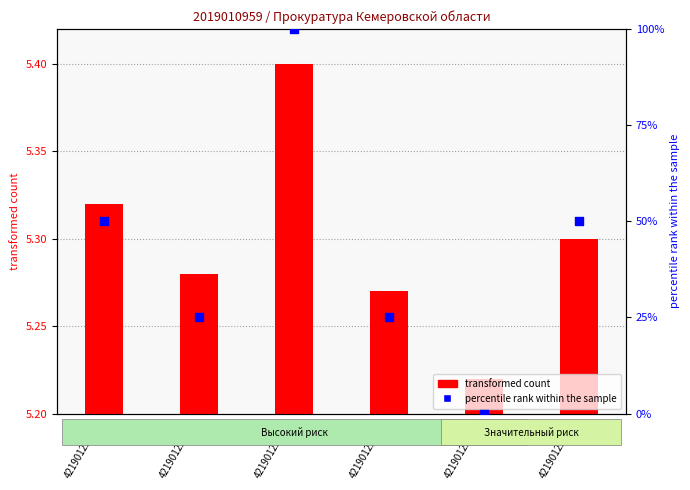

Between 421901220456 and 421901220455, which is larger?

421901220455